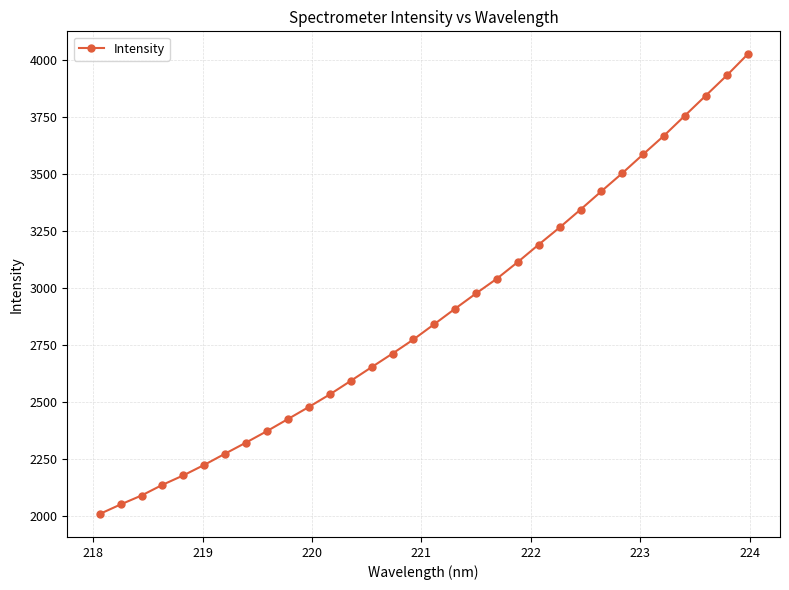

What is the smallest value displayed?

2008.1